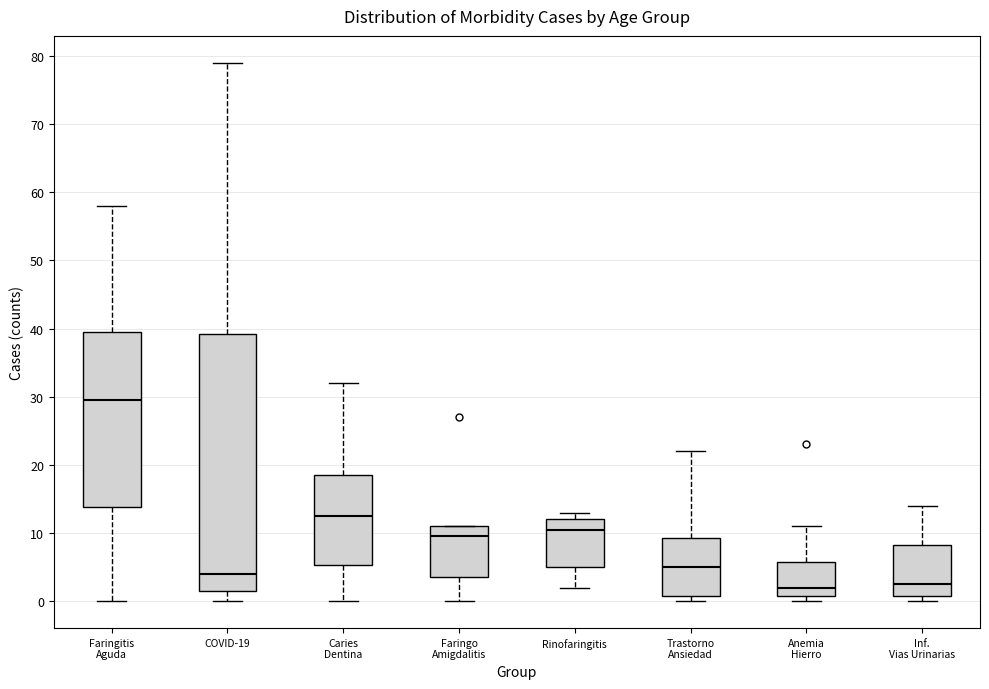

Comparing the boxes themselves (not the whiskers), which one is the tallest?

COVID-19